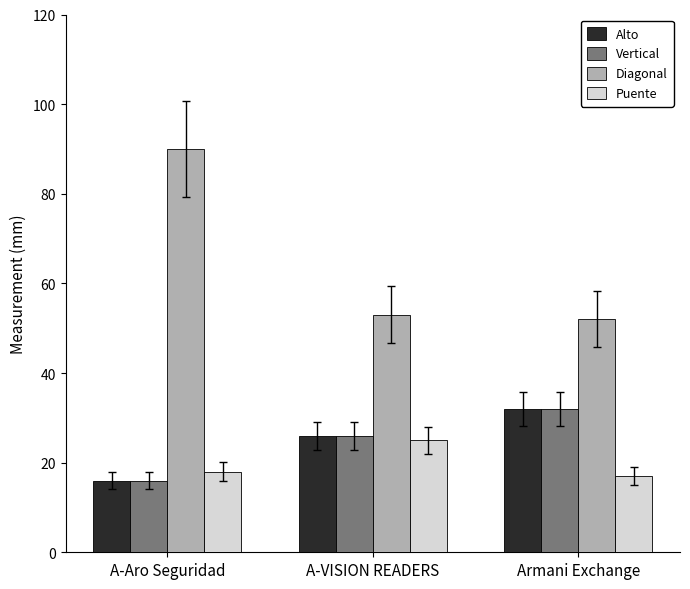

Reading left to right, list all the values displayed in this chart.

Alto: 16	26	32
Vertical: 16	26	32
Diagonal: 90	53	52
Puente: 18	25	17